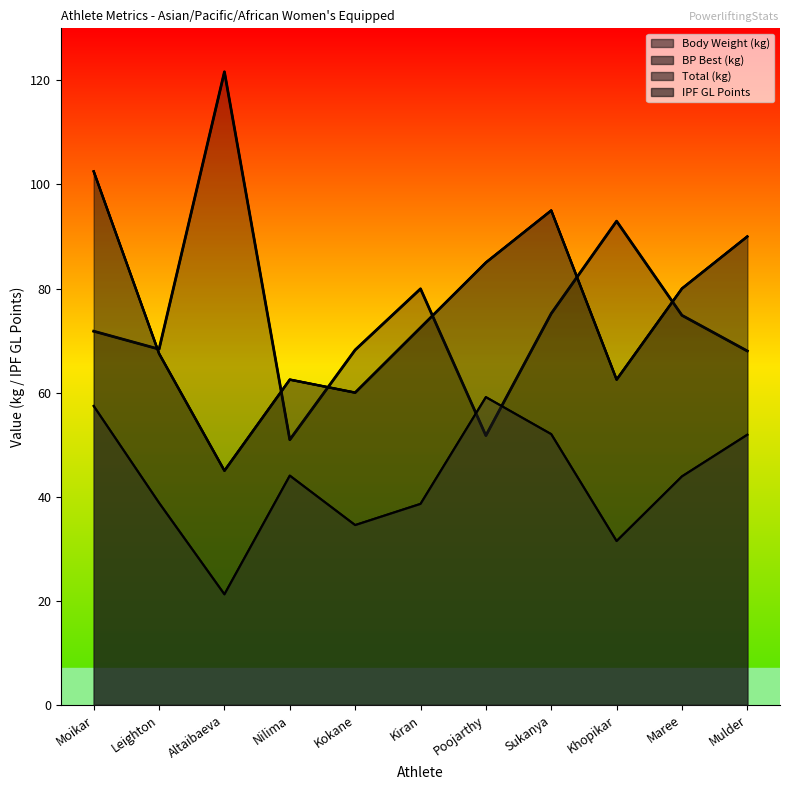

Is it true that TOTAL_KG equals 80.1 at Altaibaeva?

False